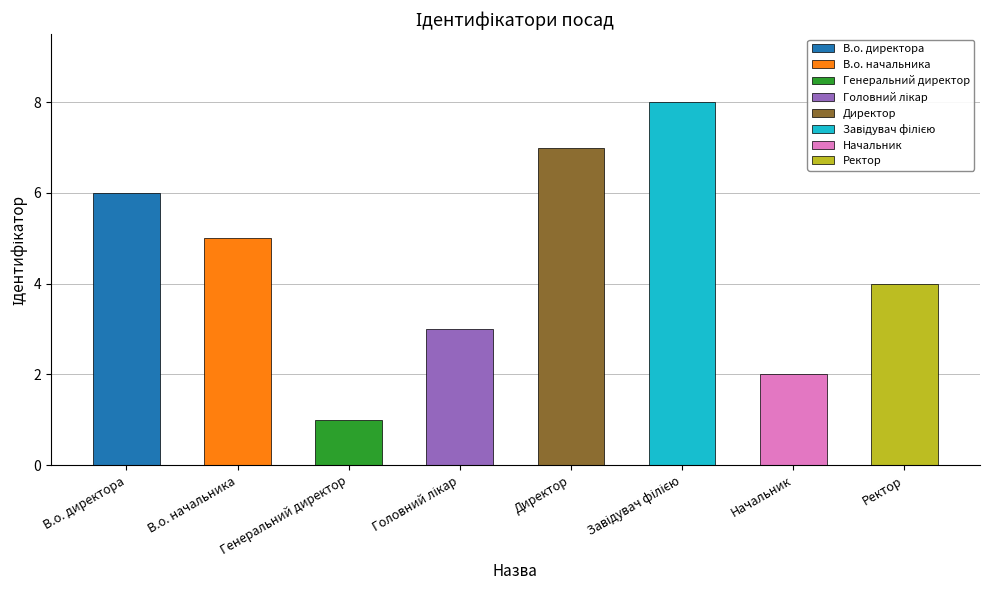

Is it true that the value at Директор is 7?

True